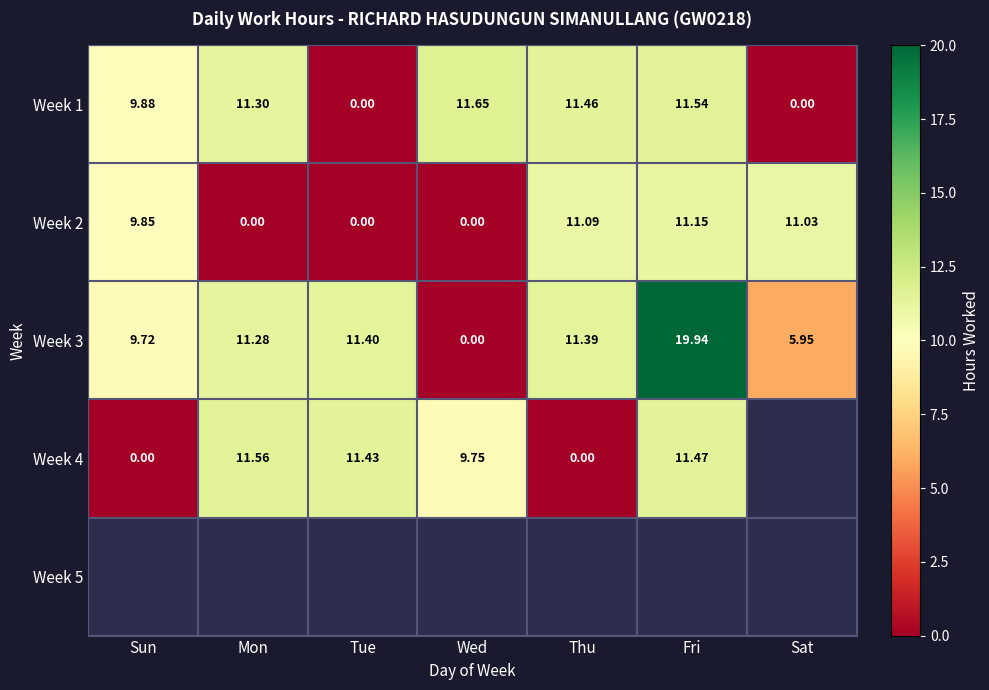

What is the sum of all Week 3 values?

69.7